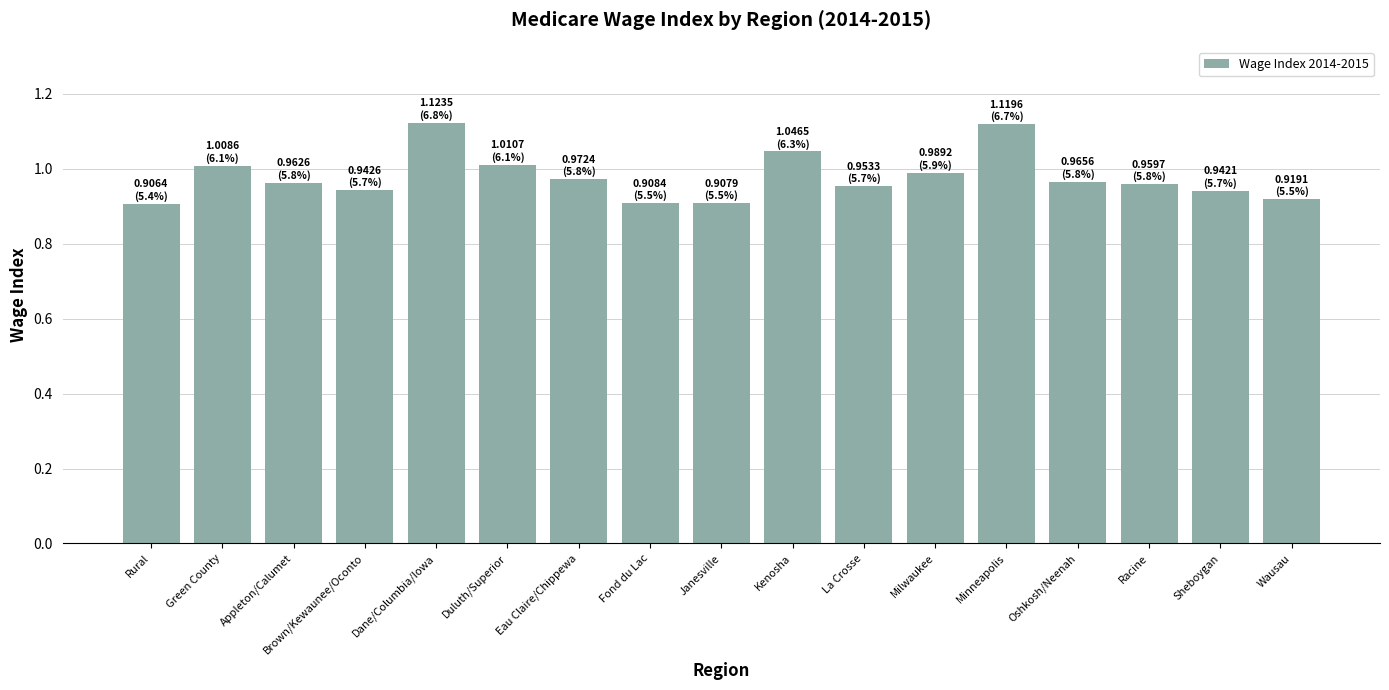

The value at Fond du Lac is 0.9. True or false?

True